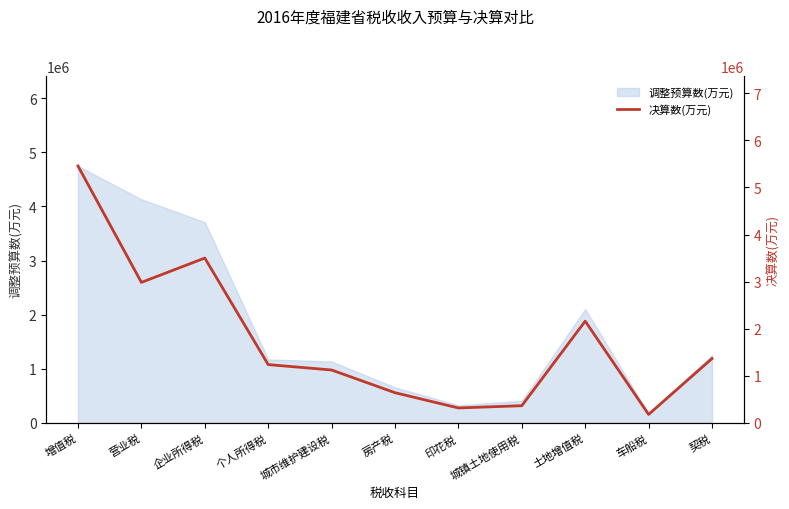

At which category does the chart reach its minimum across all series?

车船税